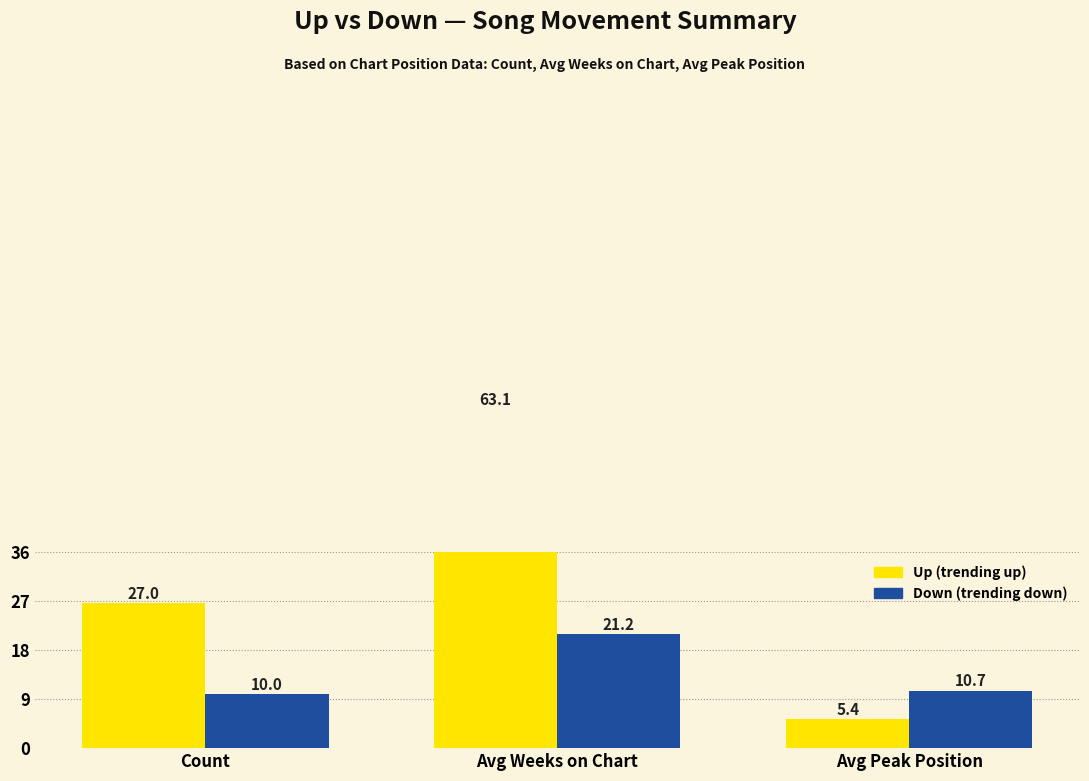

How many data points in up are above 27?

1